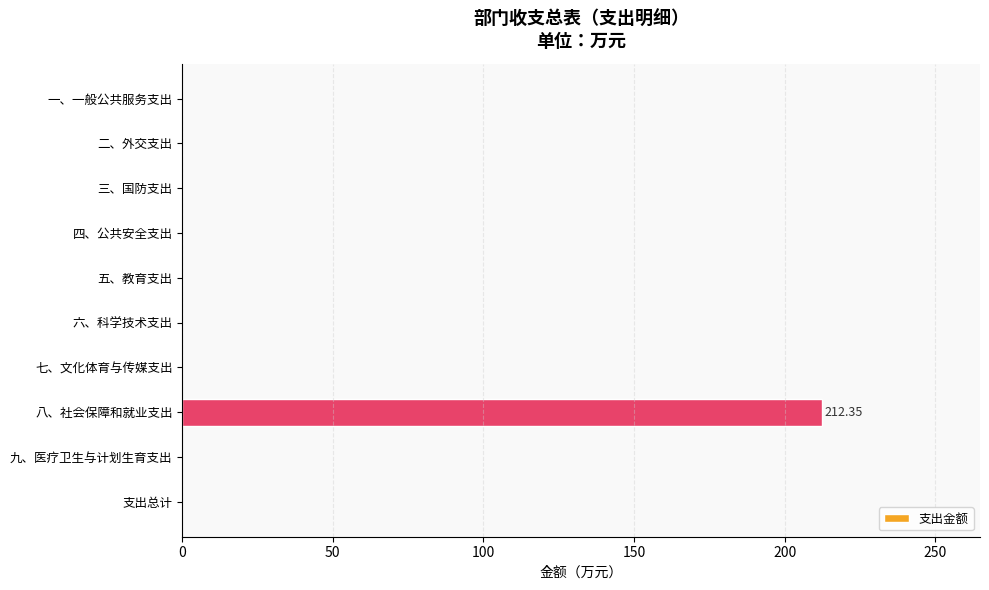

Which category has the highest value across all series?

八、社会保障和就业支出